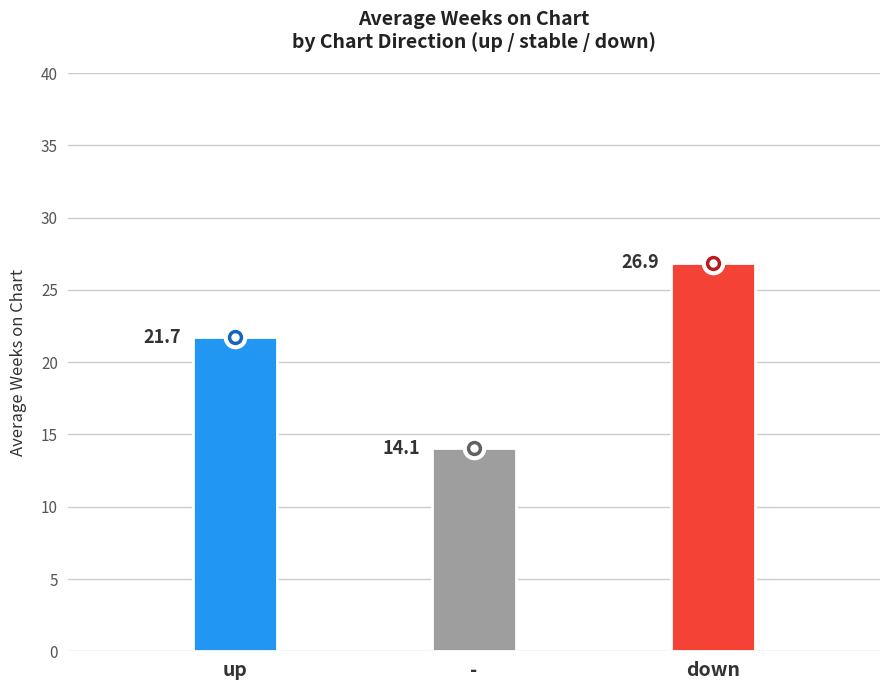

Which series has the largest total across all categories?

Average Weeks on Chart